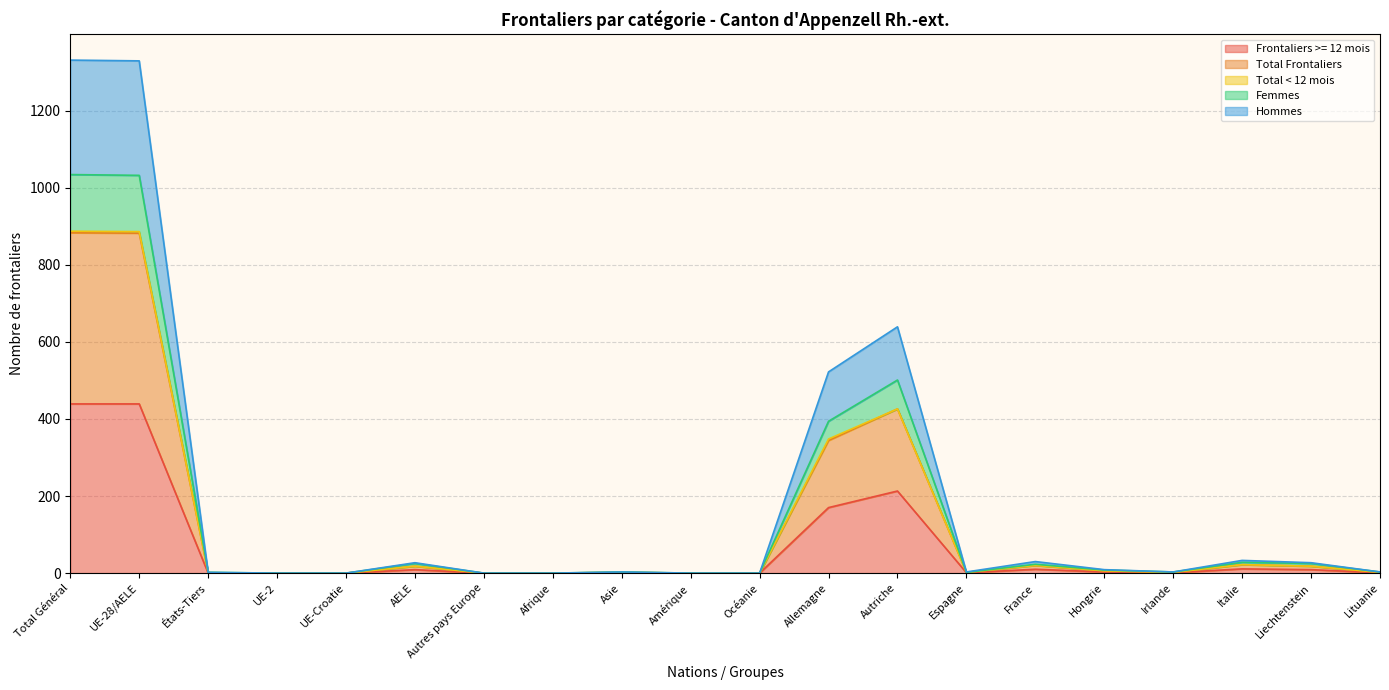

At which label is Femmes closest to 517?

Autriche